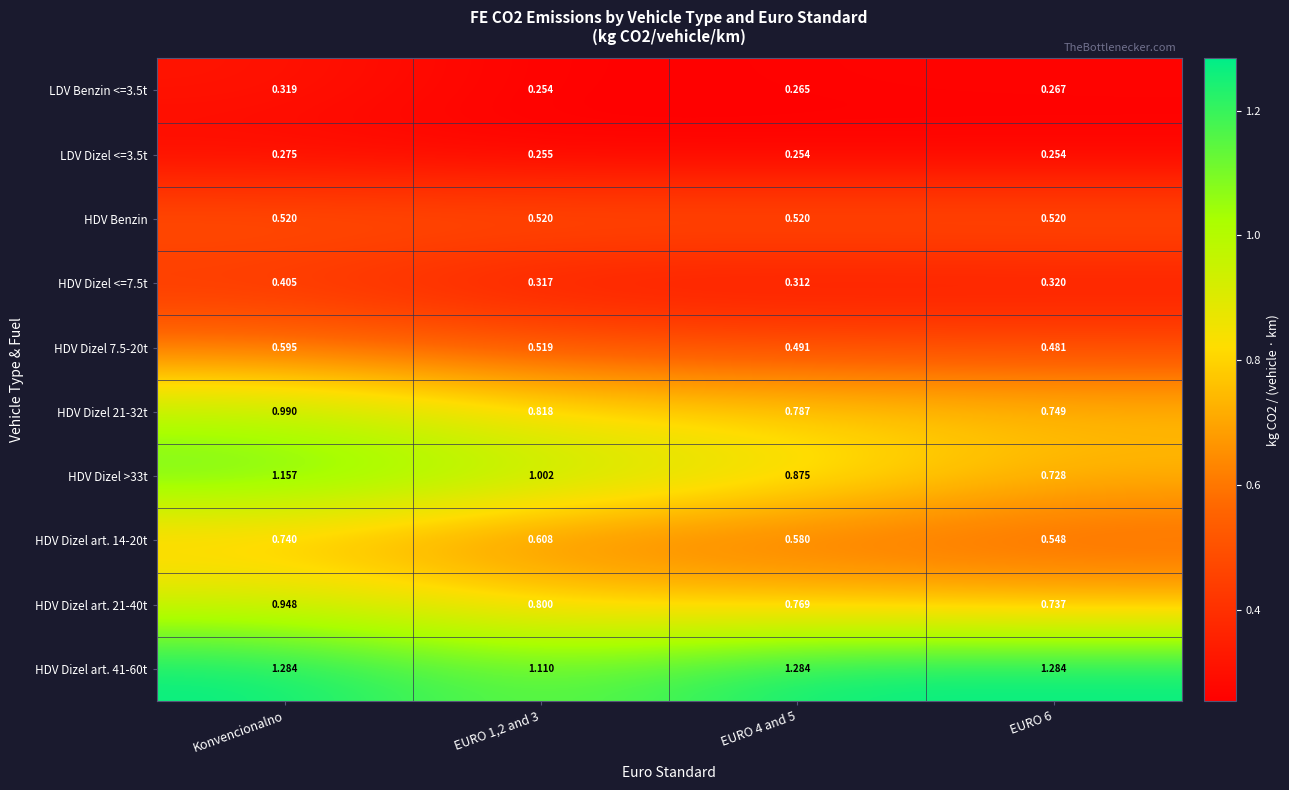

Is the value of HDV Dizel >33t at EURO 4 and 5 greater than the value of LDV Benzin <=3.5t at EURO 4 and 5?

Yes